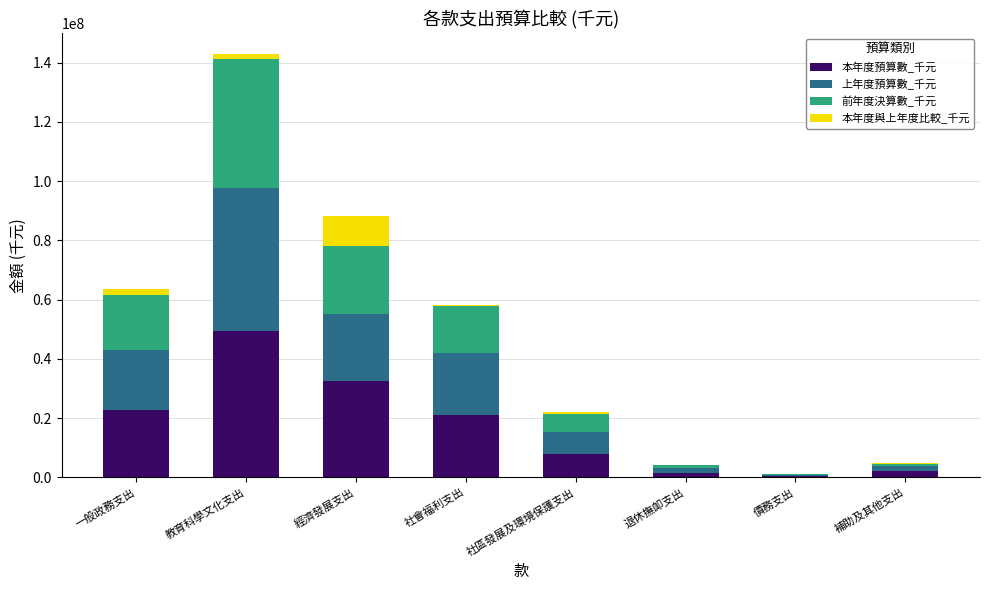

What is the highest value of the 本年度預算數_千元 series?

49518024